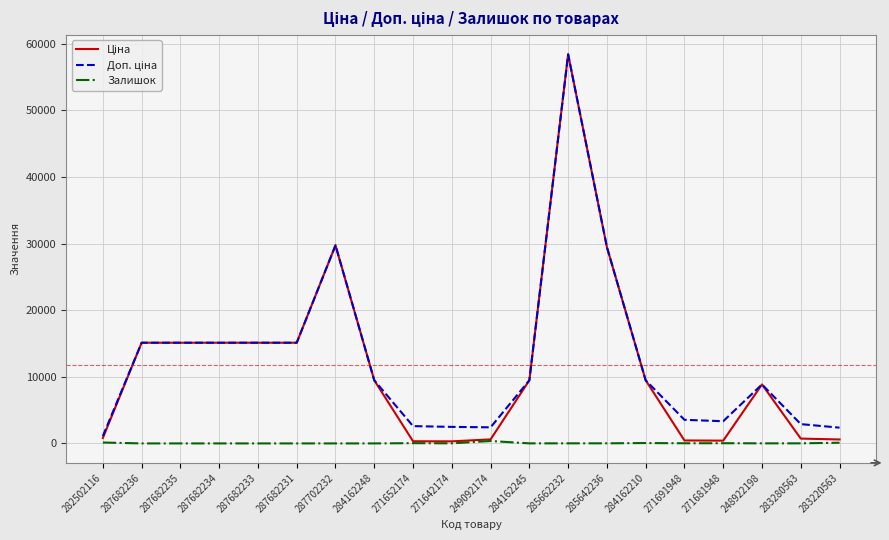

Read the Залишок value at 285642236.

14.0